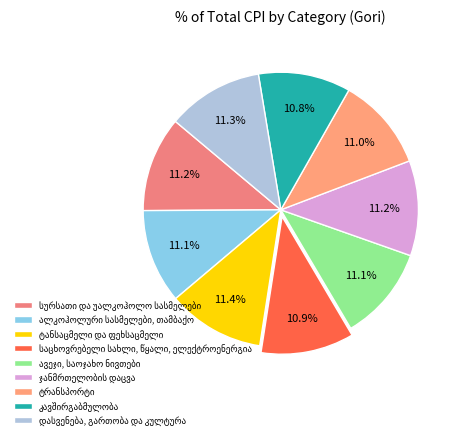

Which slice is the largest?

ტანსაცმელი და ფეხსაცმელი